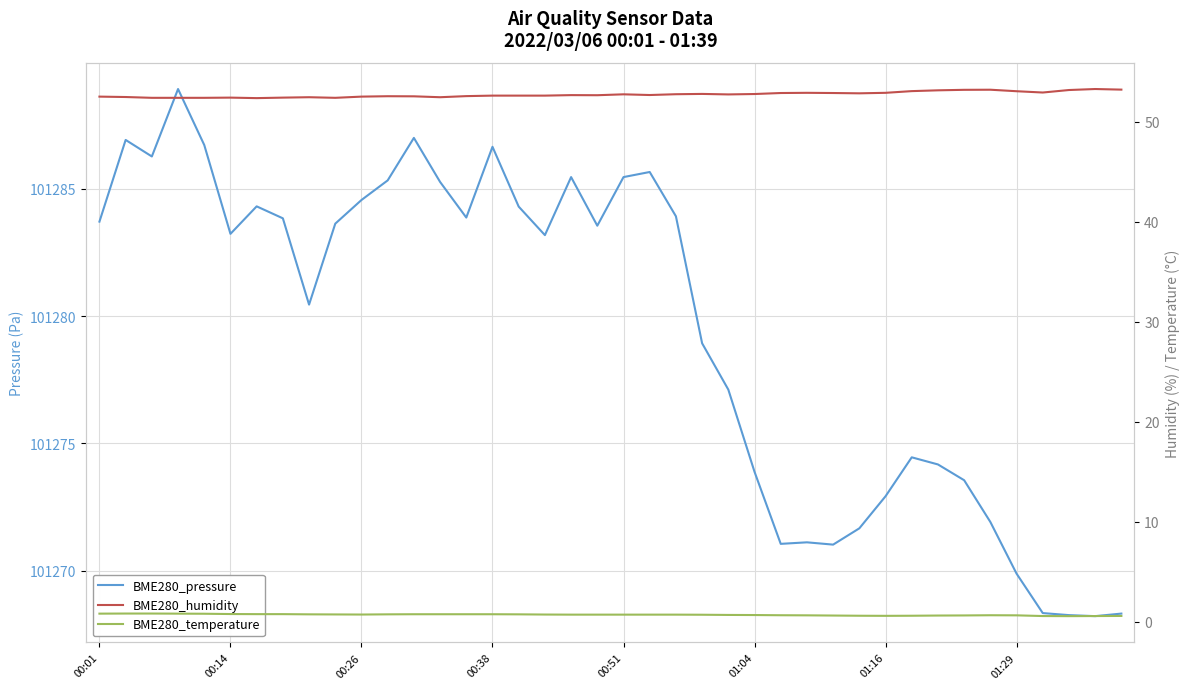

In BME280_pressure, how many points are lower than both neighbors (excluding endpoints)?

9